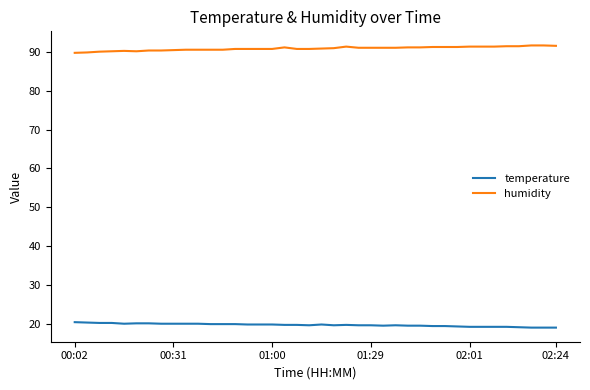

What is the difference between the maximum and minimum values in the humidity series?

1.9